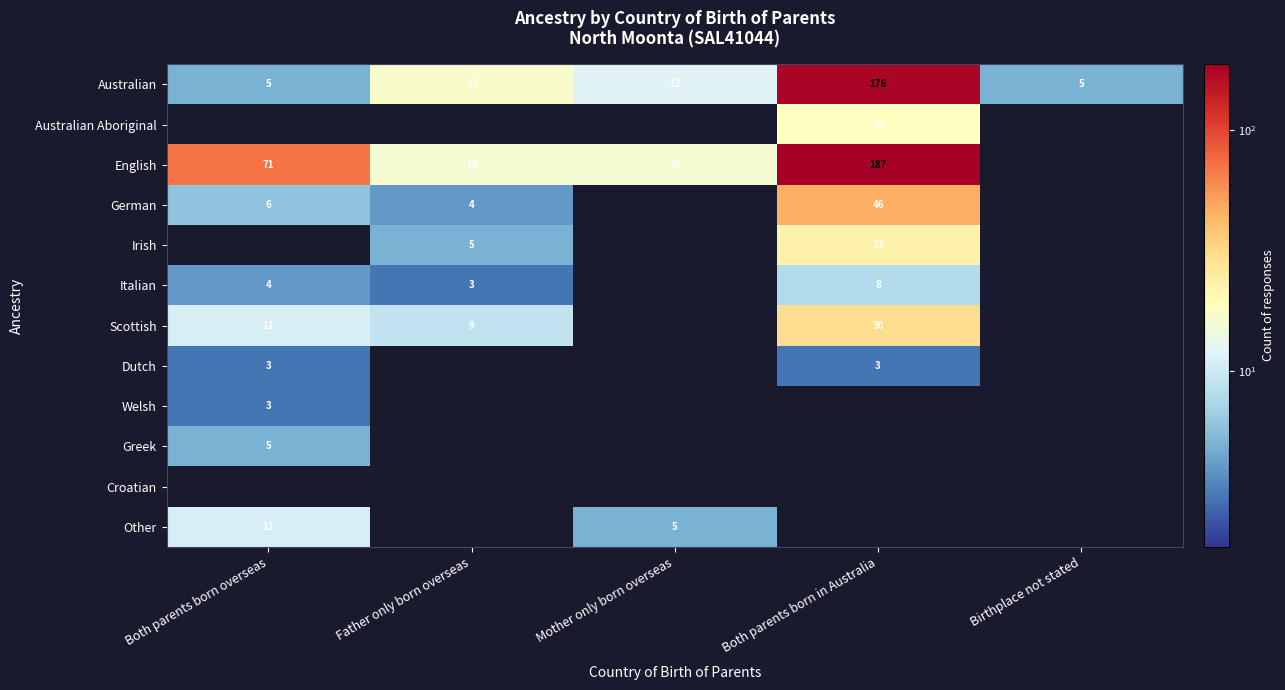

The value of English at Both parents born in Australia is 187. True or false?

True